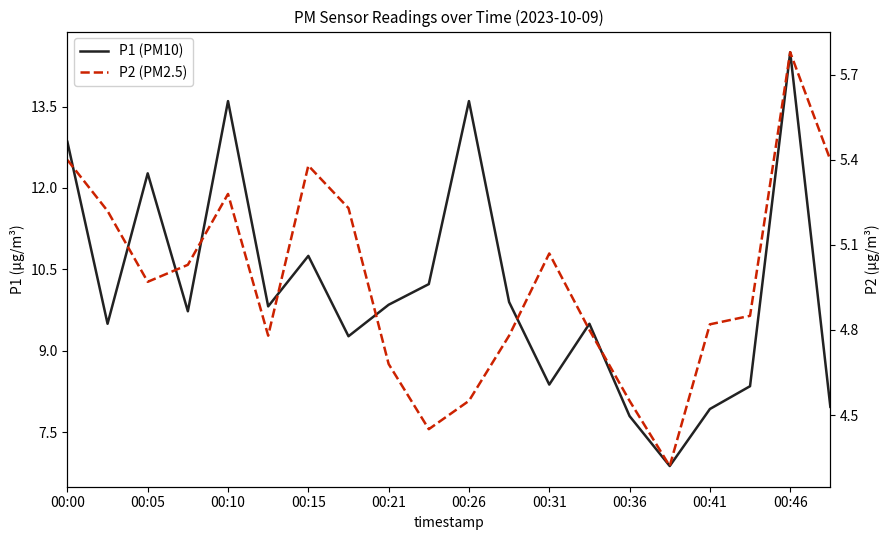

What is the difference between the P1 (PM10) values at 00:41 and 00:46?

6.6